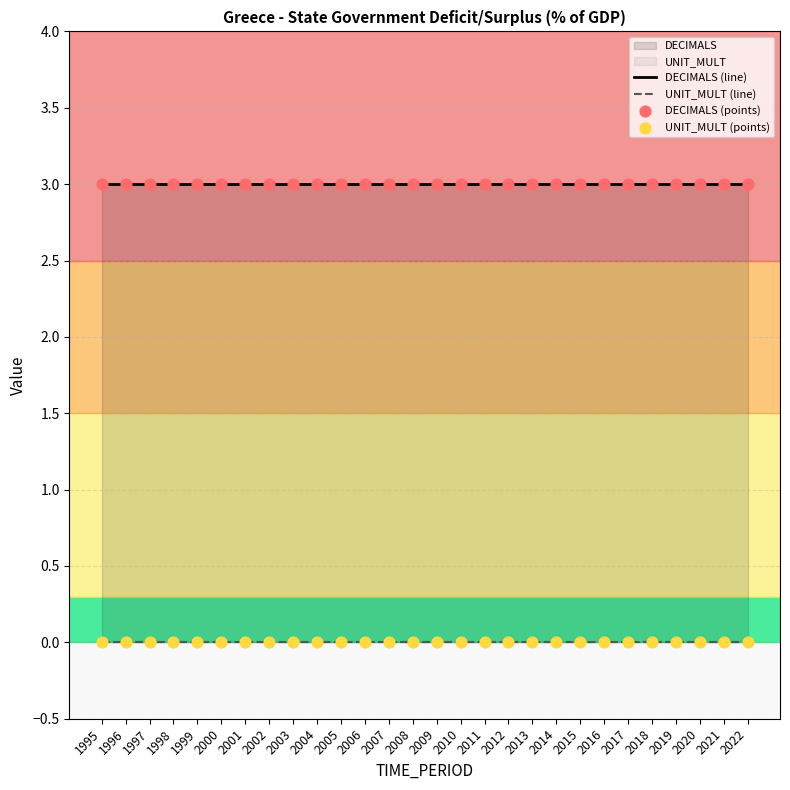

What are all the series names shown in the legend?

DECIMALS (line), UNIT_MULT (line), DECIMALS (points), UNIT_MULT (points)